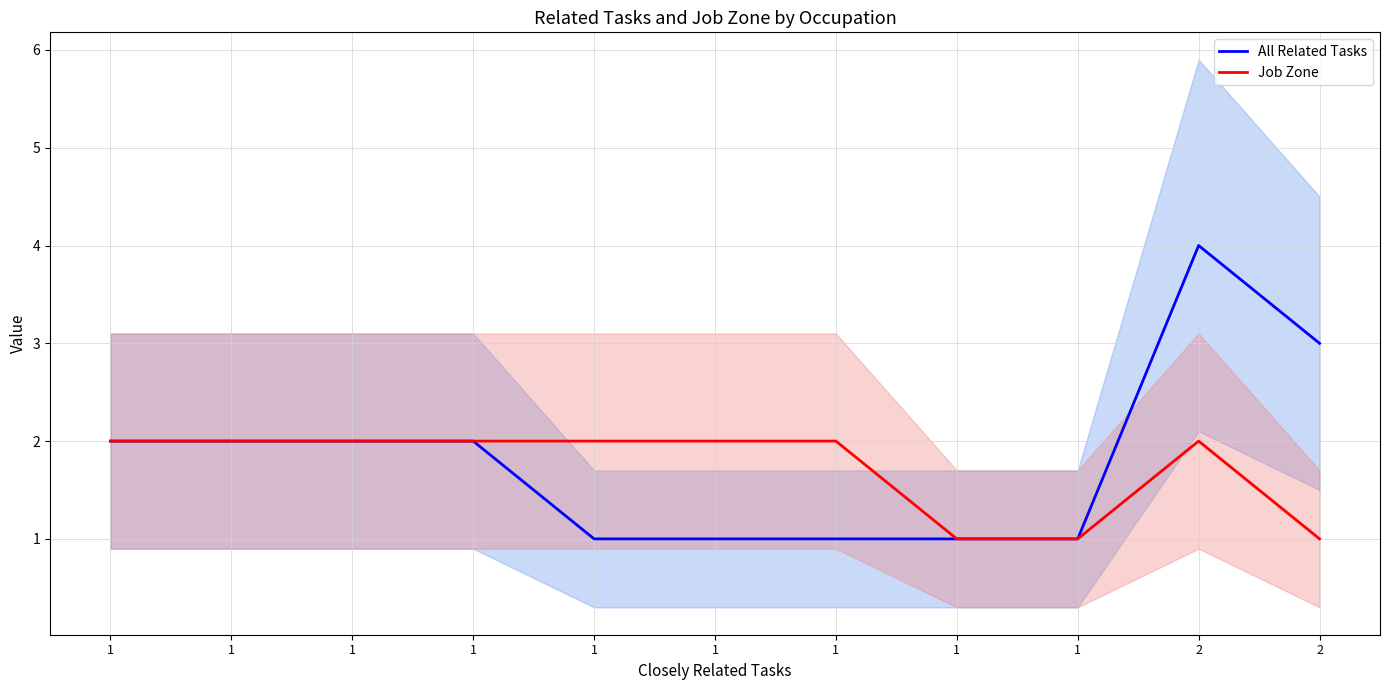

What is the maximum value shown in the chart?

4